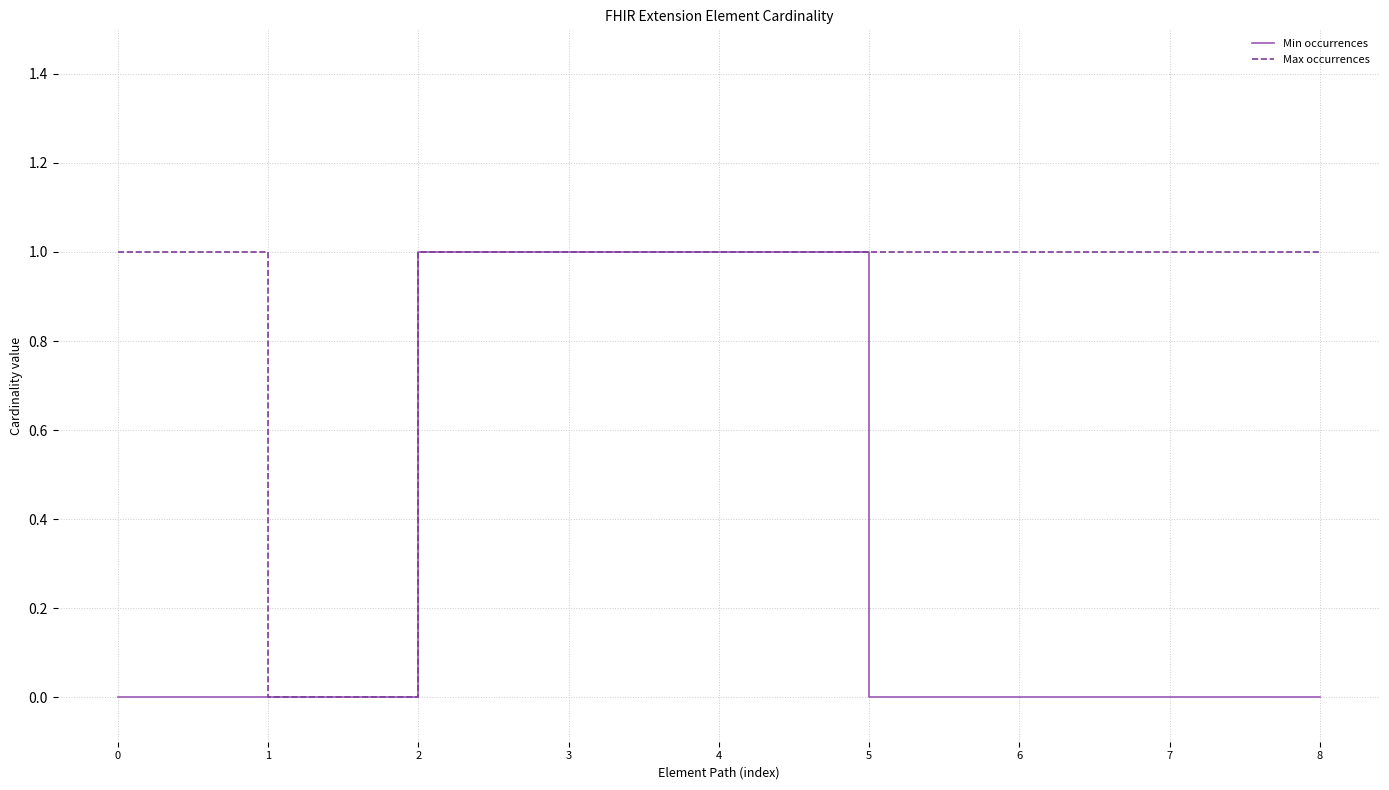

What is the maximum value shown in the chart?

1